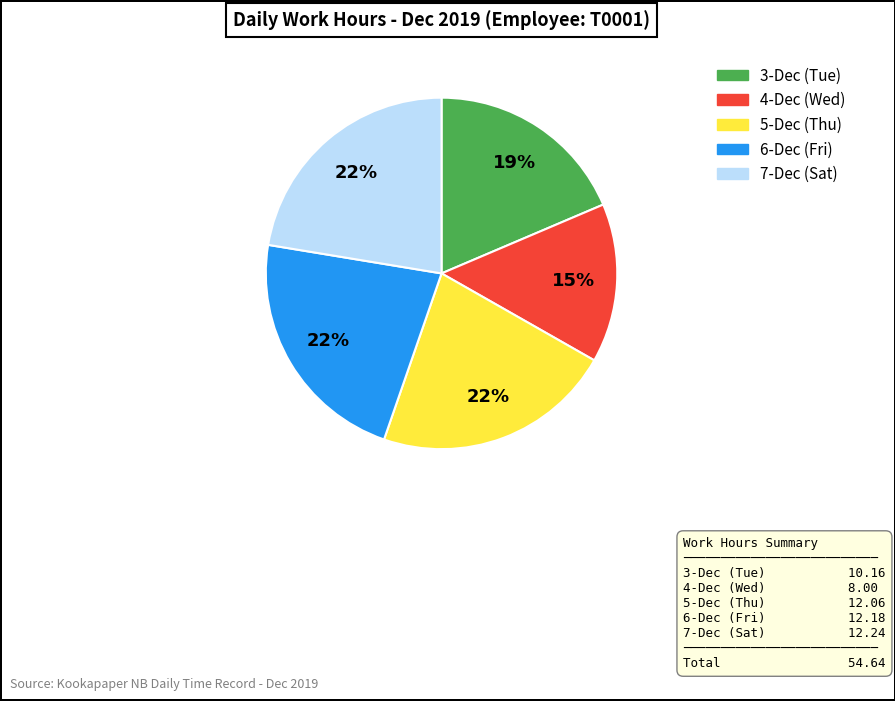

How many segments does this pie chart have?

5